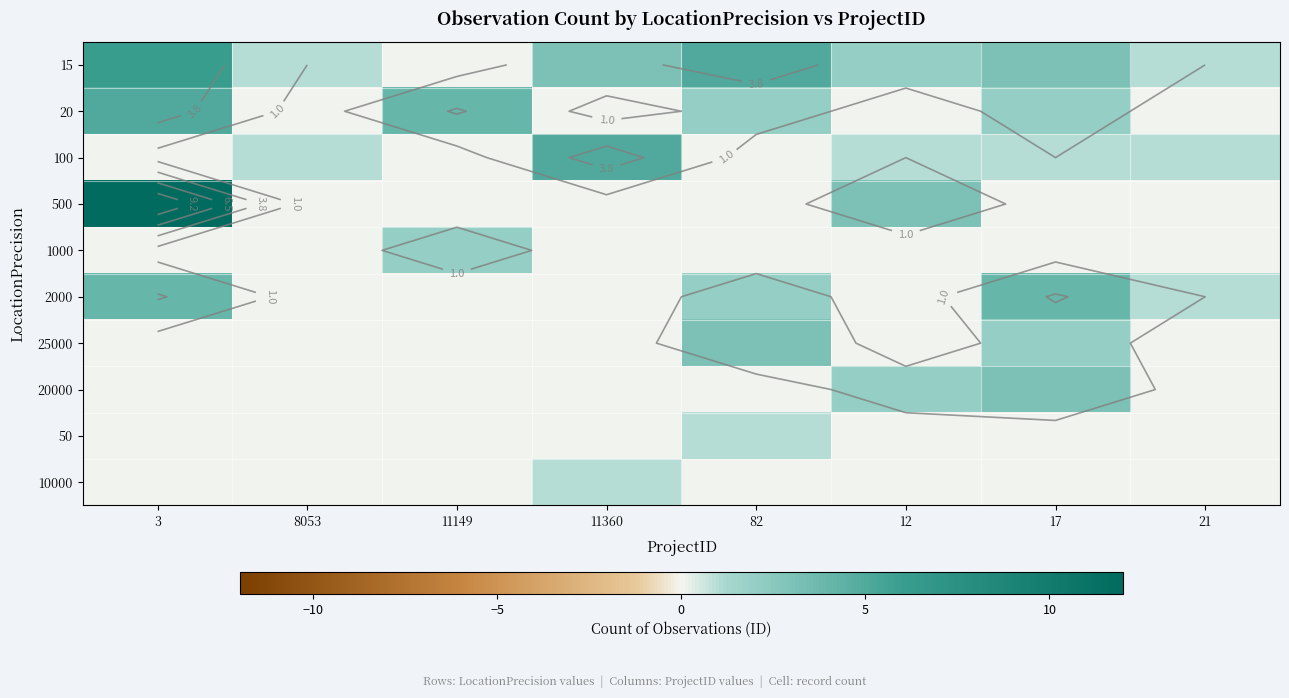

The 100 series shows 0 at 3. True or false?

True